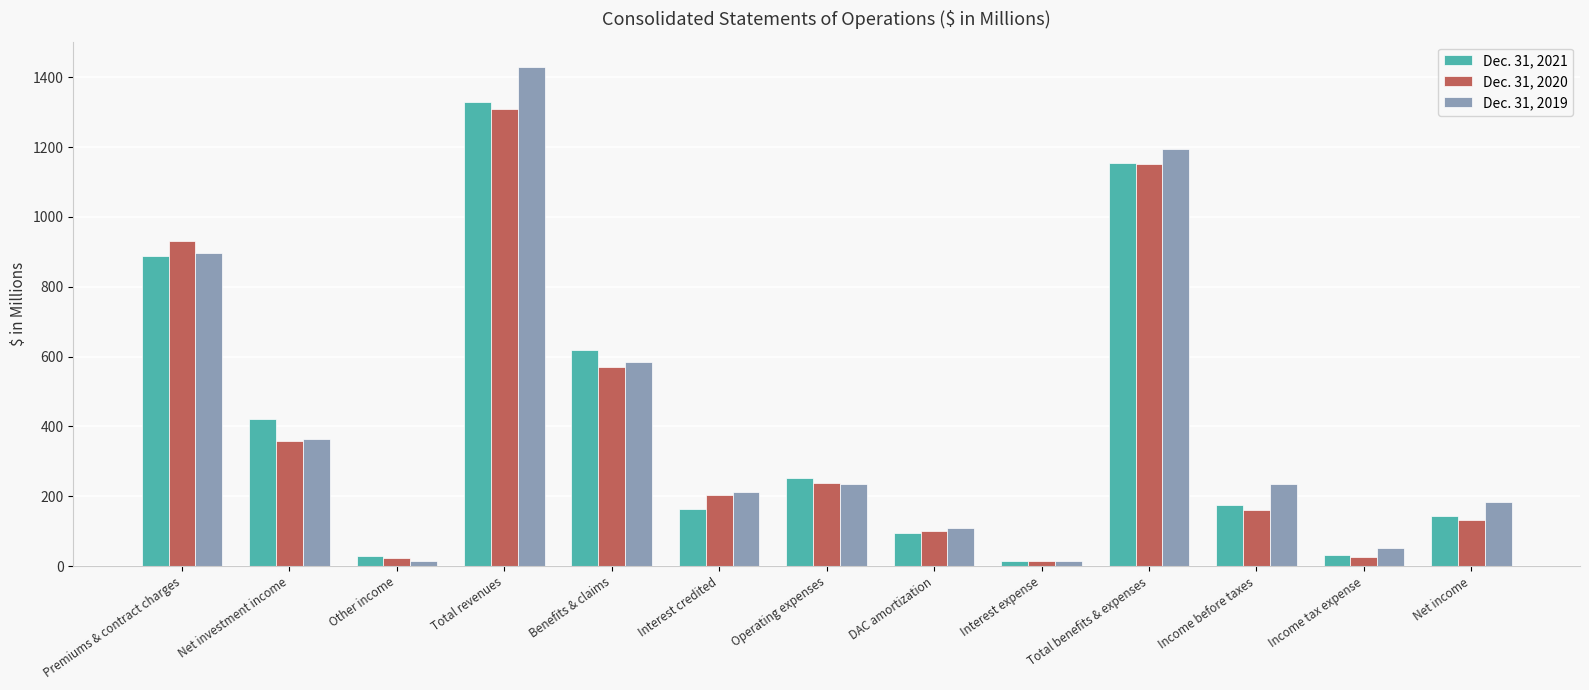

Rank the series by their average value, from highest to lowest.

Dec. 31, 2019, Dec. 31, 2021, Dec. 31, 2020